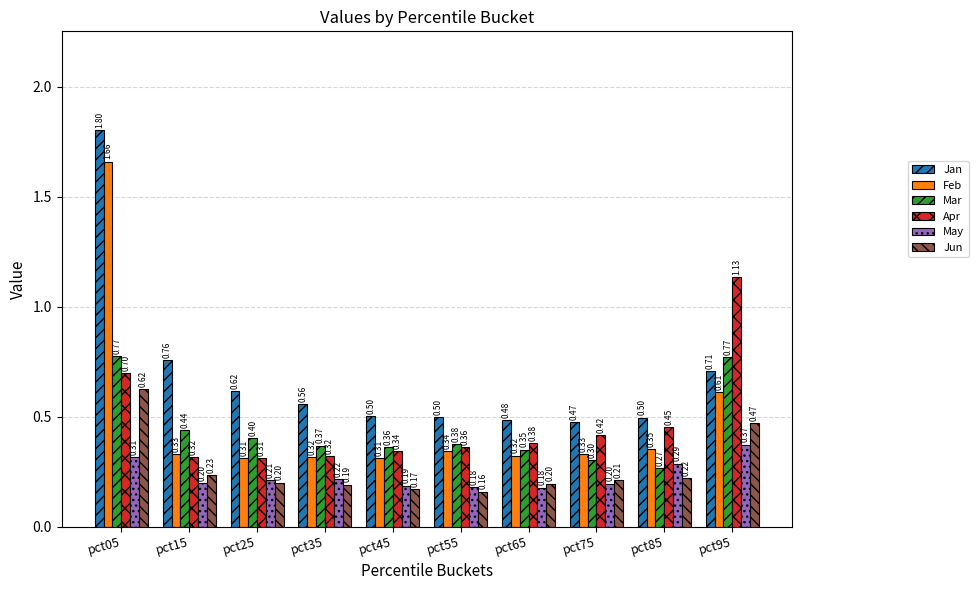

Rank the series by their maximum value, from highest to lowest.

Jan, Feb, Apr, Mar, Jun, May